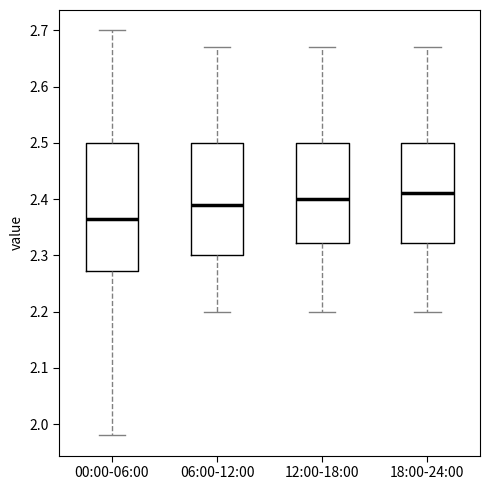

Which box has the lowest median line?

00:00-06:00